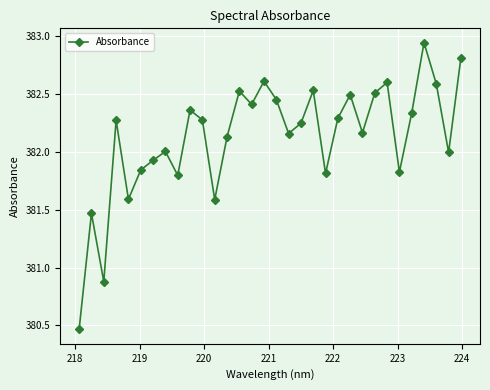

What is the difference between the second highest and minimum values?

2.3